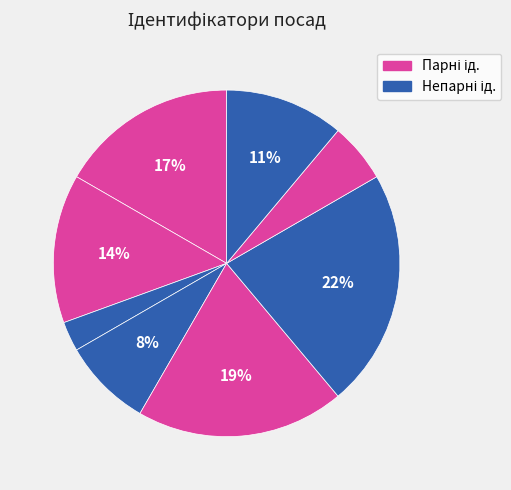

Count the number of slices in the pie.

8